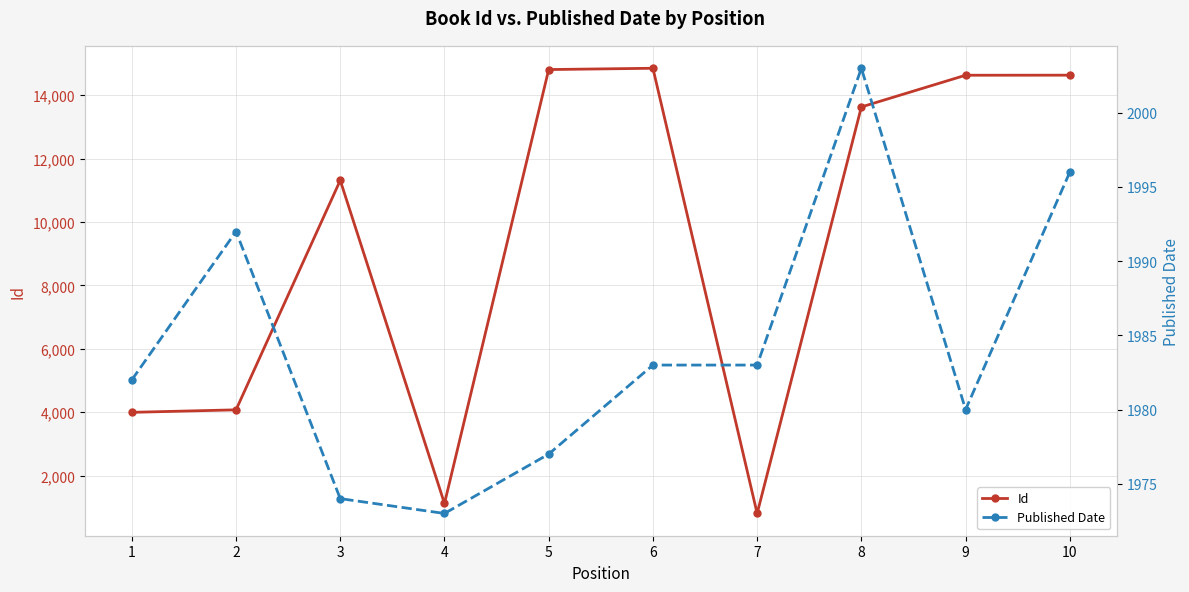

Rank the categories by Published Date value from highest to lowest.

8, 10, 2, 6, 7, 1, 9, 5, 3, 4